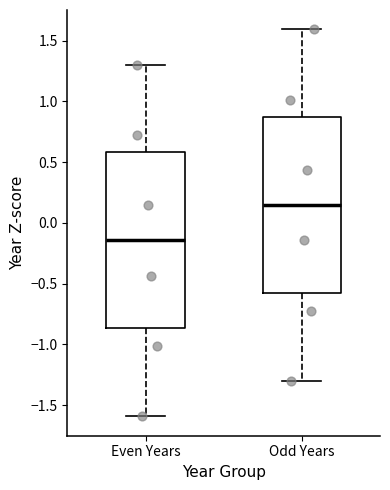

Reading left to right, read every box against the y-axis: the position of its median line, the range the box covers, and the ends of its whiskers. The values are not printed on the chart, so give them approximately, as read against the axis.

Even Years: median -0.15, box -0.85 to 0.60, whiskers -1.60 to 1.30
Odd Years: median 0.15, box -0.60 to 0.85, whiskers -1.30 to 1.60